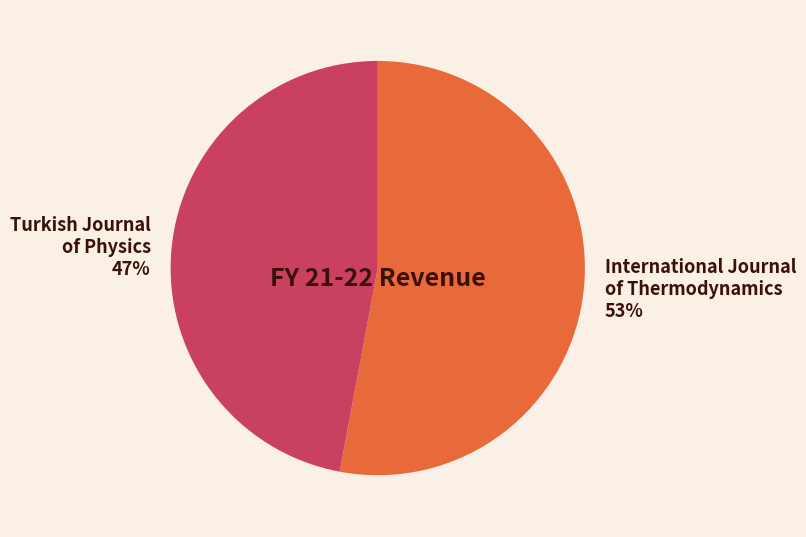

What is the ratio of the value at Turkish Journal of Physics to the value at International Journal of Thermodynamics?

0.9